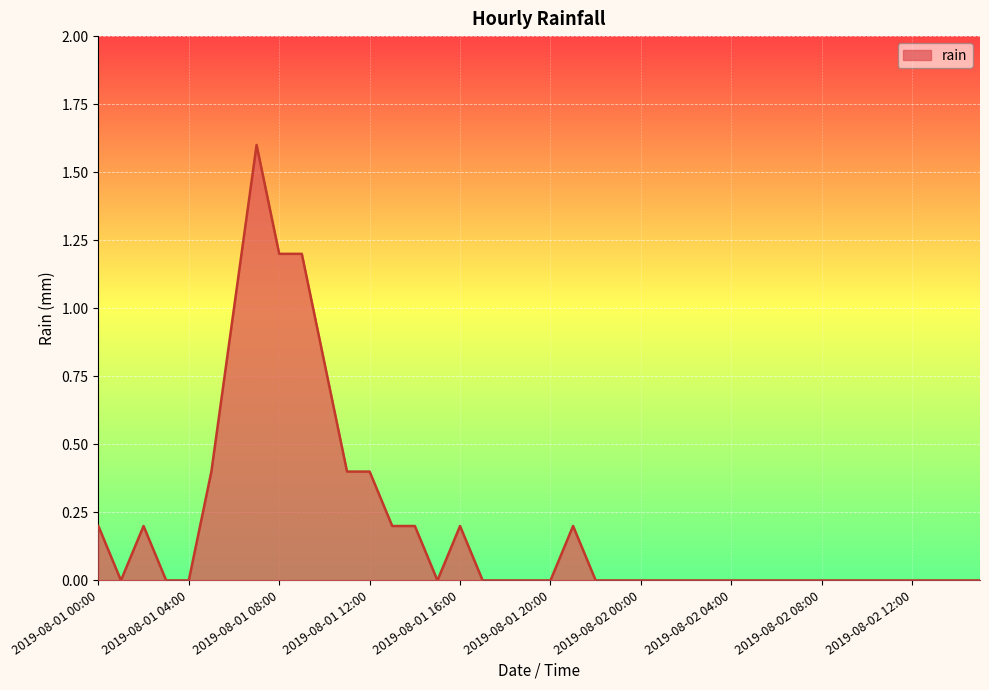

Does the chart display data point markers on the line(s)?

No